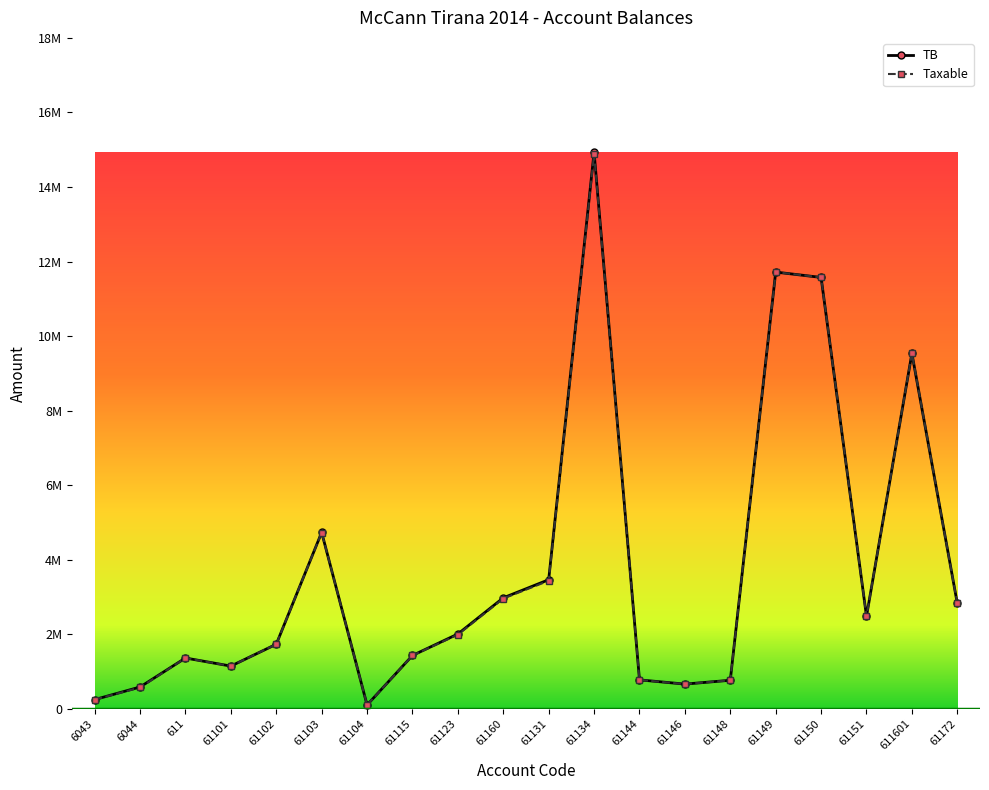

Where is the first local minimum for TB?

61101